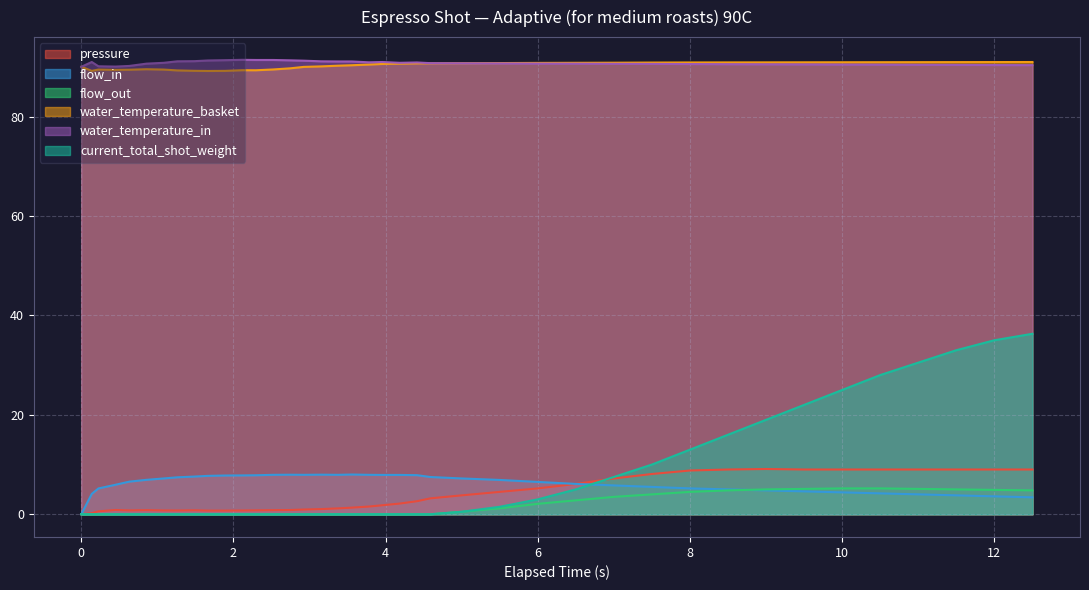

Which series has the widest spread of values?

current_total_shot_weight